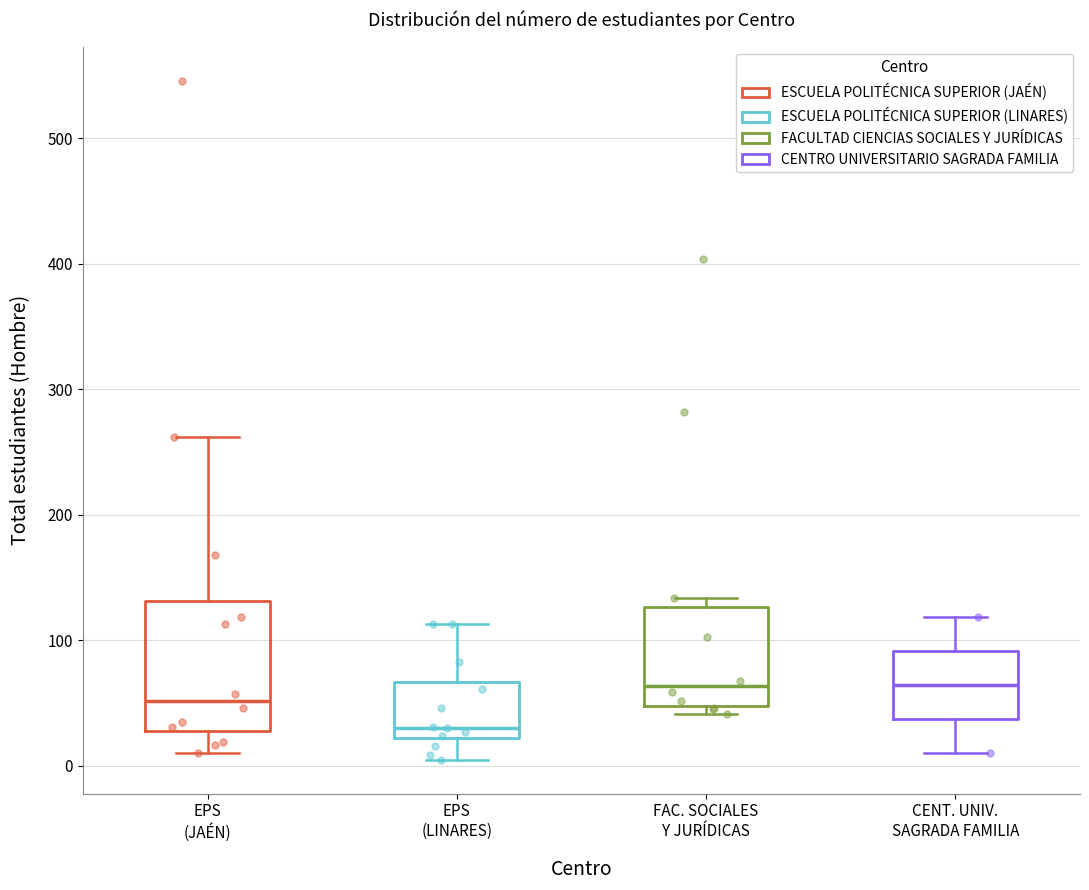

Which box is the tallest, from its lower edge to its upper edge?

EPS (JAÉN)